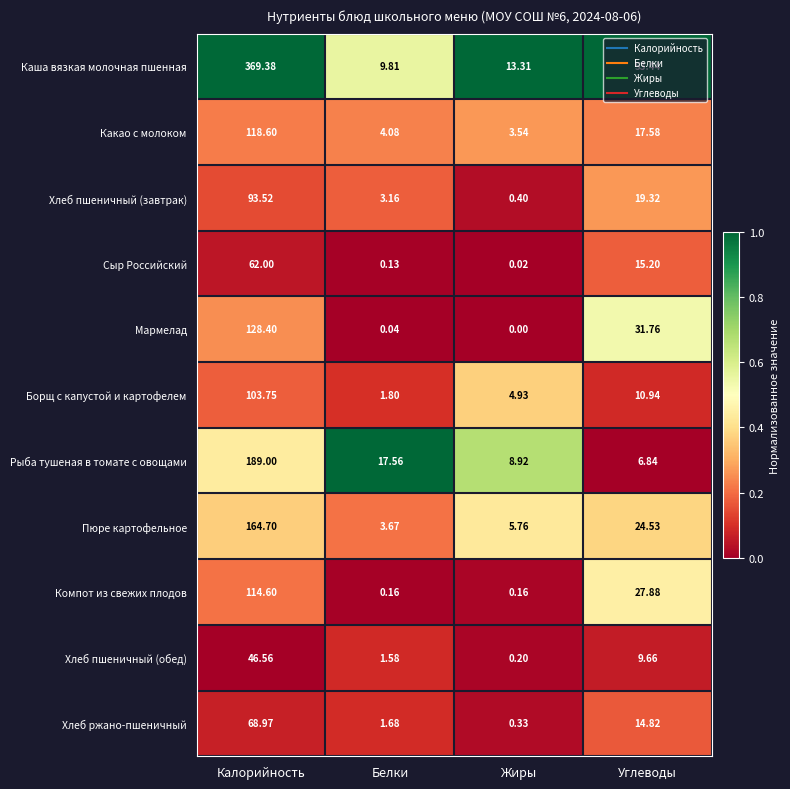

Rank the series by their maximum value, from lowest to highest.

Хлеб пшеничный (обед), Сыр Российский, Хлеб ржано-пшеничный, Хлеб пшеничный (завтрак), Борщ с капустой и картофелем, Компот из свежих плодов, Какао с молоком, Мармелад, Пюре картофельное, Рыба тушеная в томате с овощами, Каша вязкая молочная пшенная